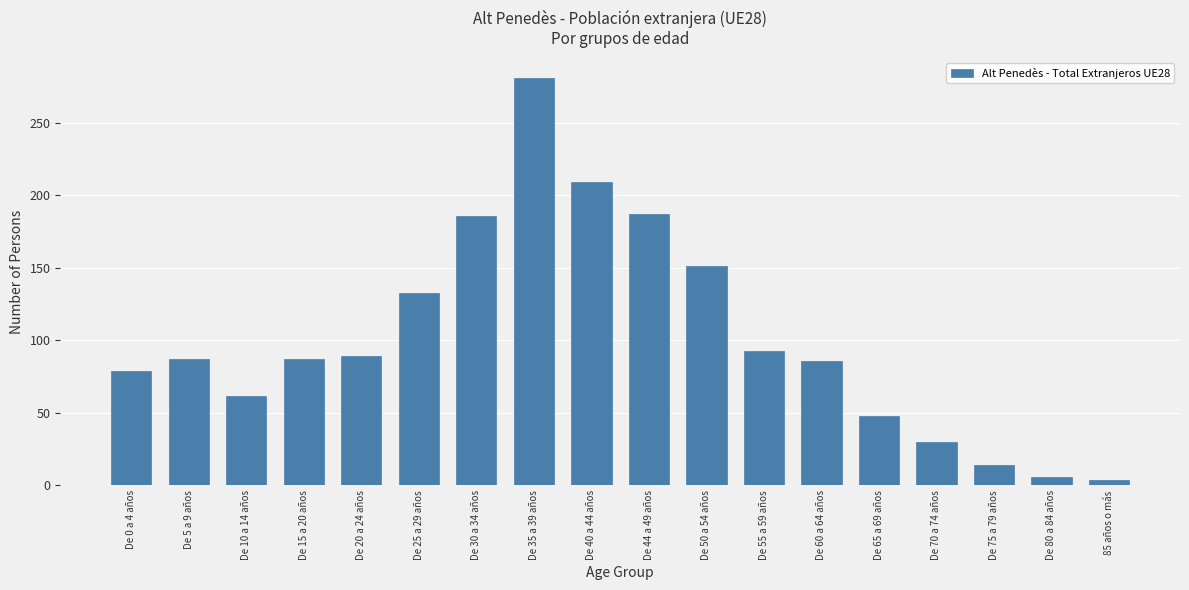

Read the value at De 30 a 34 años, to the nearest 50.

200